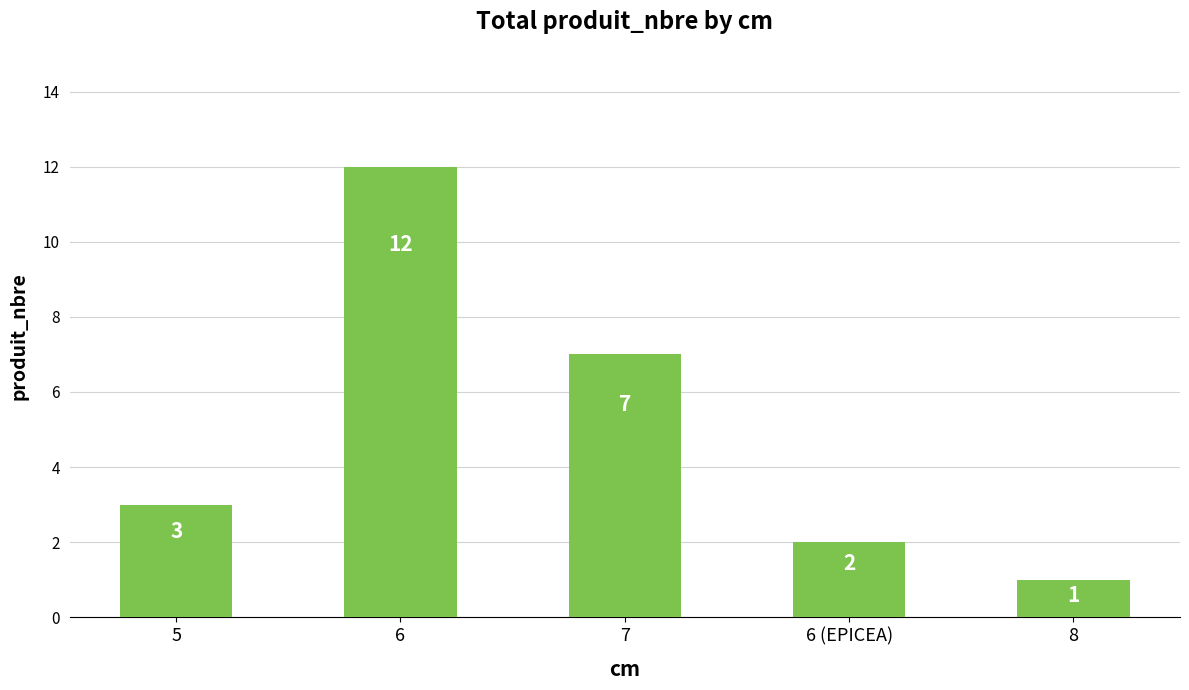

Where is the data nearest to the value 6?

7